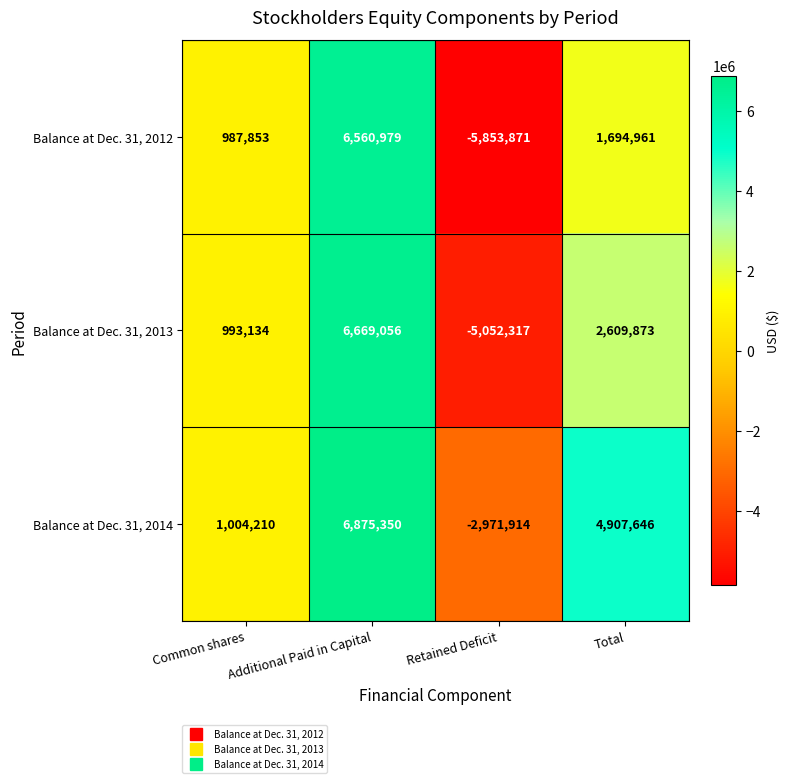

Which label corresponds to the smallest value in the chart?

Retained Deficit